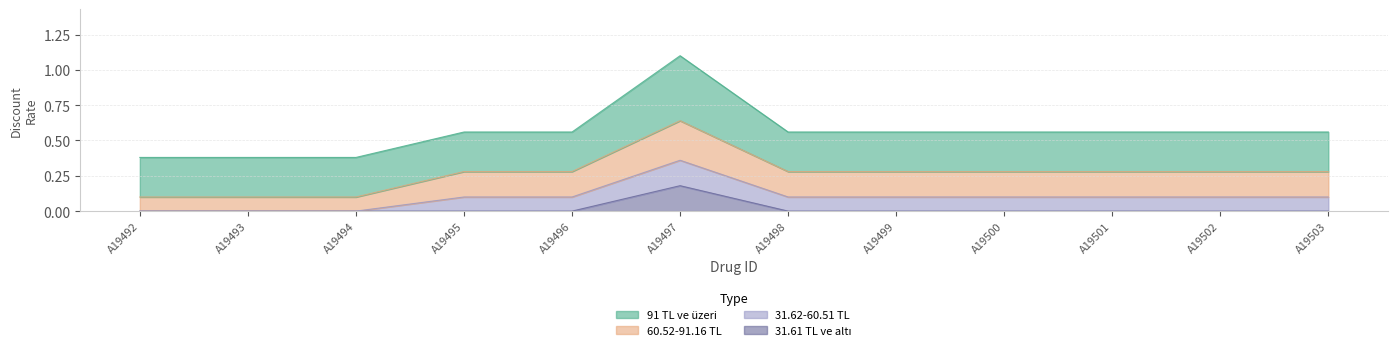

True or false: 91_TL_ve_uzeri has more than 2 points higher than both neighbors.

False